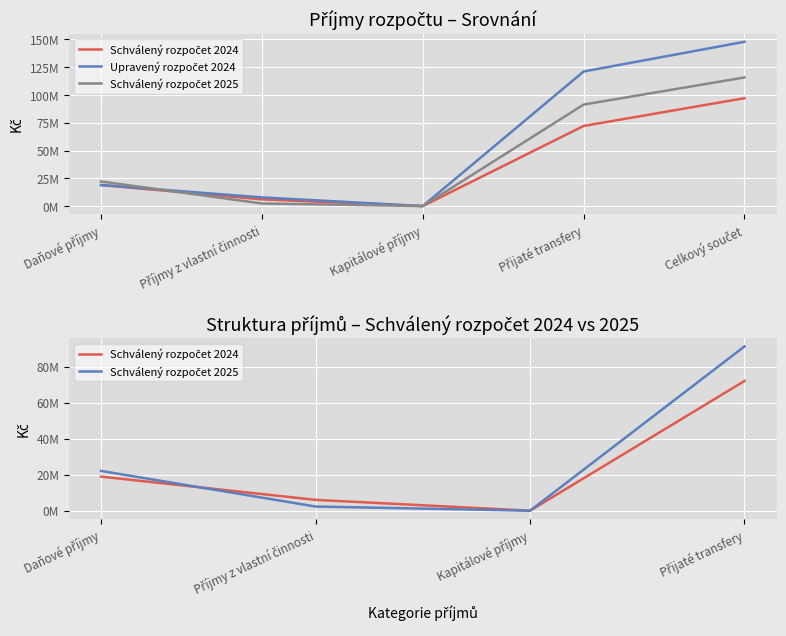

Rank the series at Celkový součet from lowest to highest value.

Schválený rozpočet 2024, Schválený rozpočet 2025, Upravený rozpočet 2024